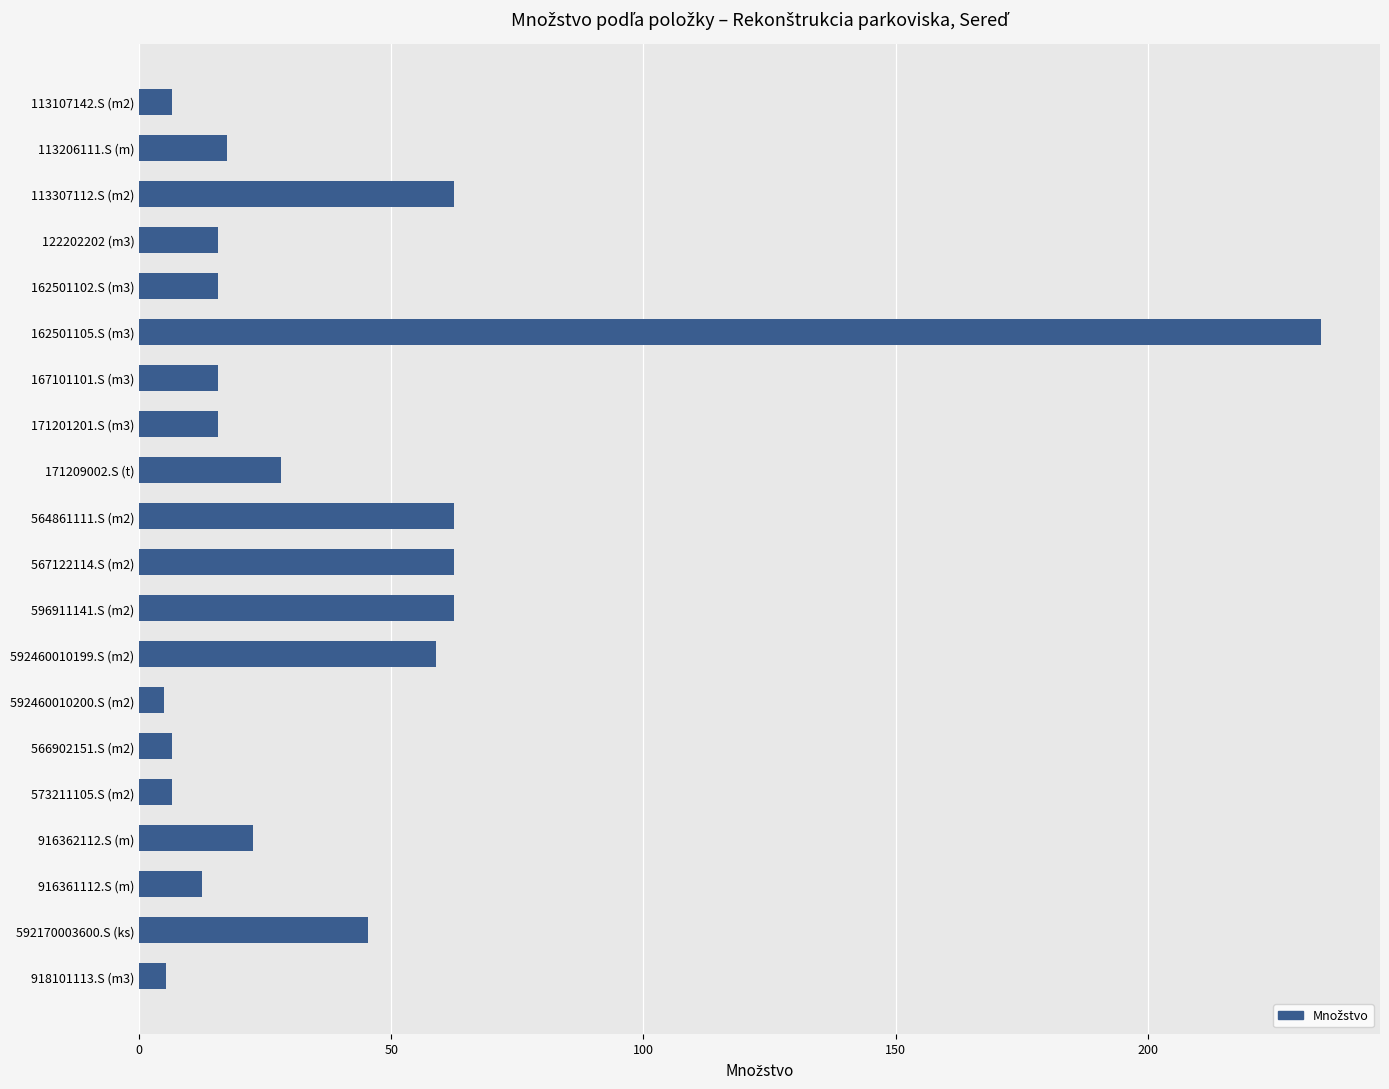

What is the label of the 19th bar from the bottom?

113206111.S (m)